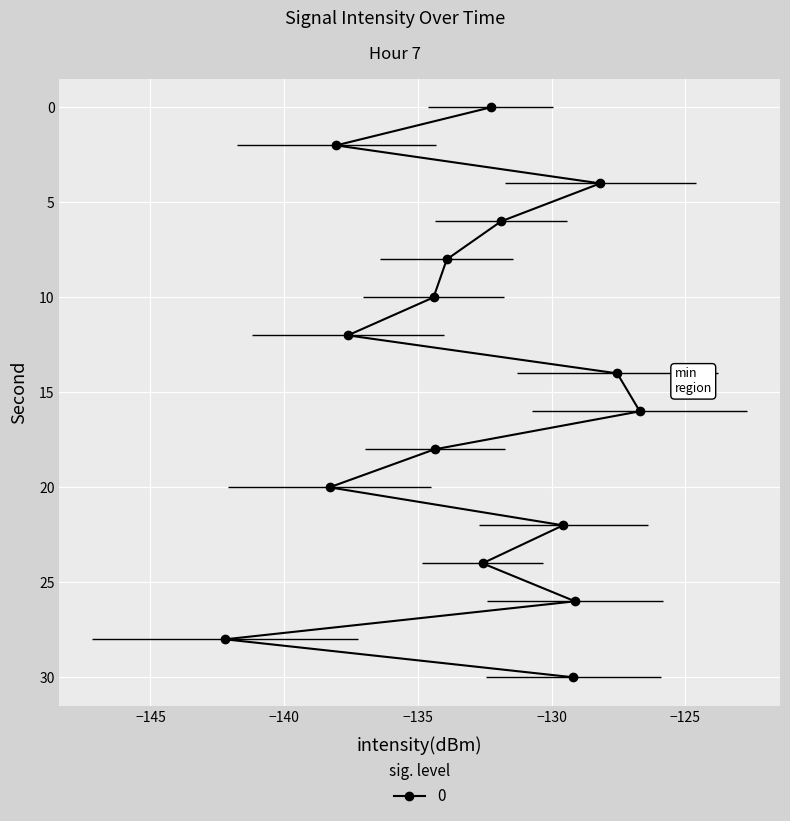

Reading left to right, extract all data points from this chart.

-132.3	-138.1	-128.2	-131.9	-133.9	-134.4	-137.6	-127.6	-126.7	-134.4	-138.3	-129.6	-132.6	-129.1	-142.2	-129.2